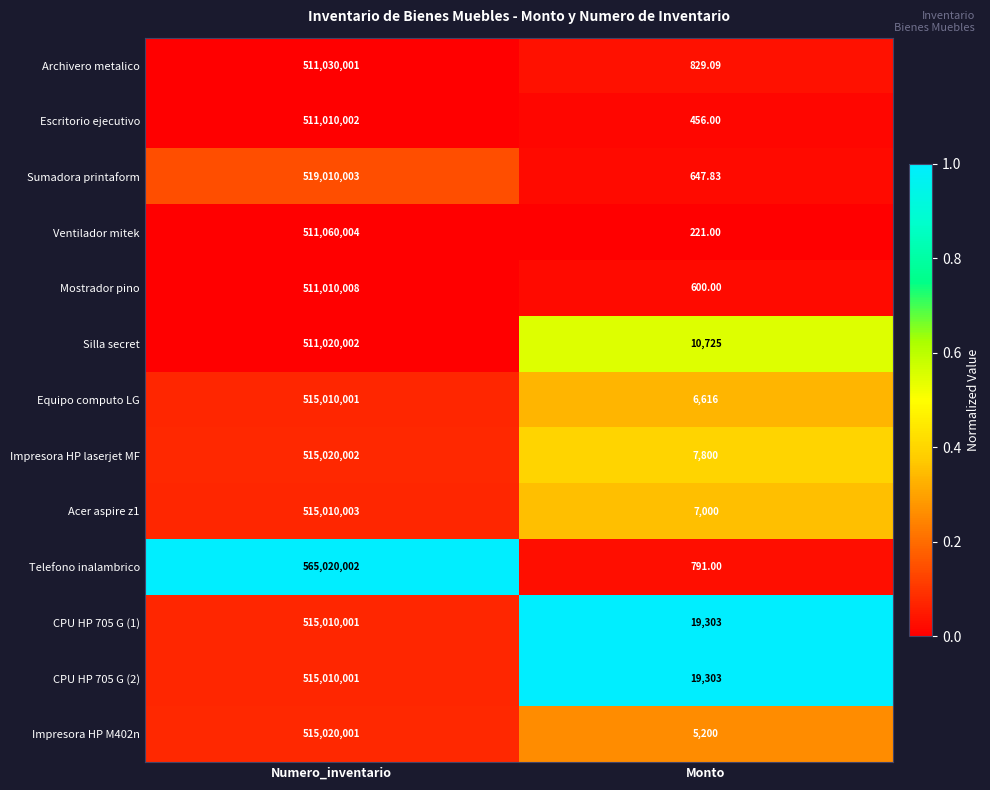

Which series has the largest total across all categories?

Telefono inalambrico